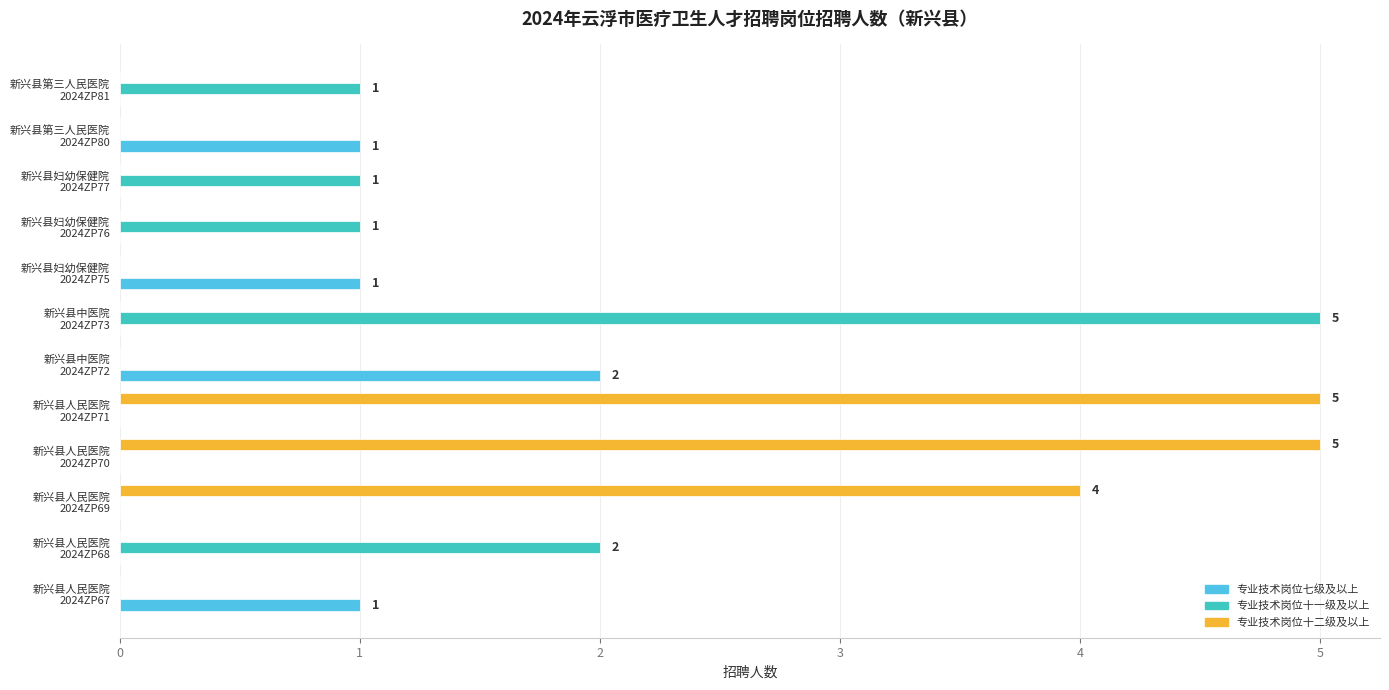

What is the sum of all 专业技术岗位七级及以上 values?

5